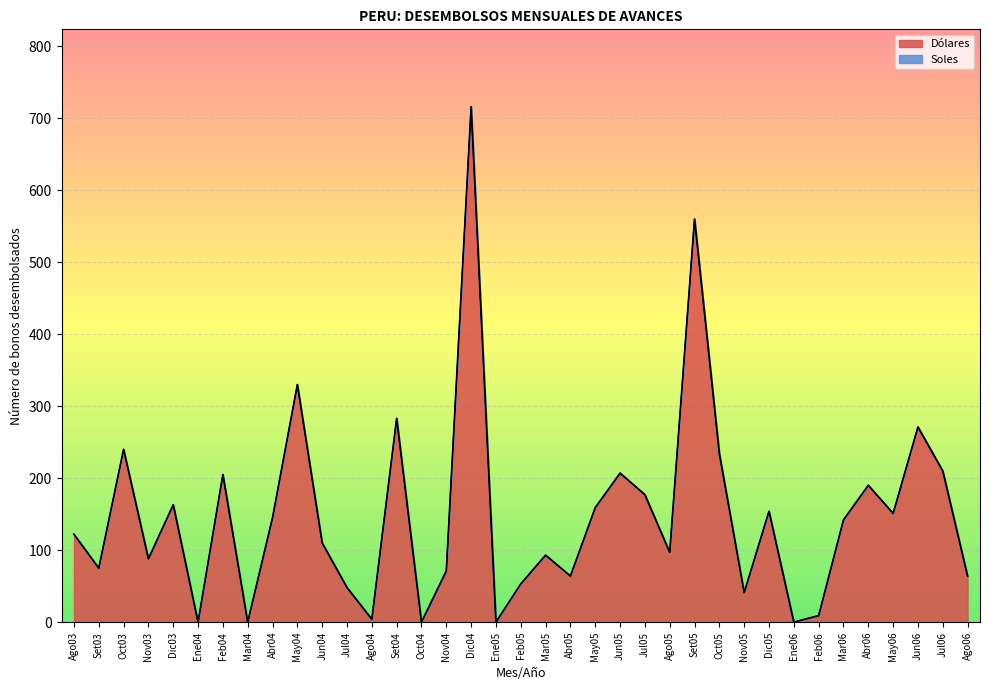

How many positive values are there?

32